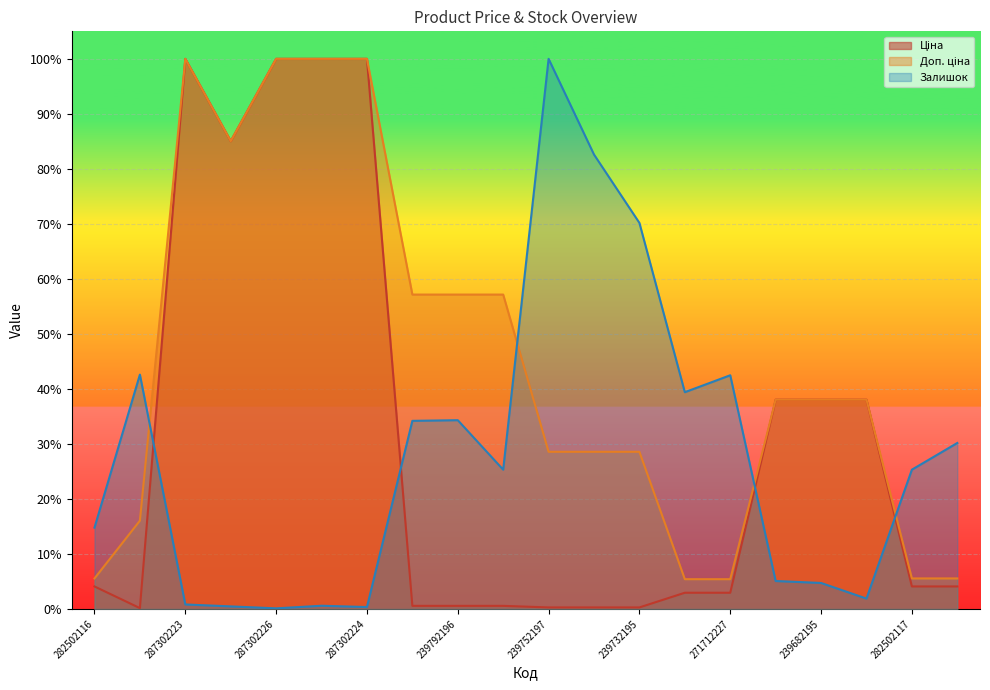

Reading left to right, extract all data points from this chart.

Ціна: 282502116=0.0	283972211=0.0	287302223=1.0	287292222=0.9	287302226=1.0	287302225=1.0	287302224=1.0	239792197=0.0	239792196=0.0	239772195=0.0	239752197=0.0	239752196=0.0	239732195=0.0	271712228=0.0	271712227=0.0	284392211=0.4	239682195=0.4	239682179=0.4	282502117=0.0	282502110=0.0
Доп. ціна: 282502116=0.1	283972211=0.2	287302223=1.0	287292222=0.9	287302226=1.0	287302225=1.0	287302224=1.0	239792197=0.6	239792196=0.6	239772195=0.6	239752197=0.3	239752196=0.3	239732195=0.3	271712228=0.1	271712227=0.1	284392211=0.4	239682195=0.4	239682179=0.4	282502117=0.1	282502110=0.1
Залишок: 282502116=0.1	283972211=0.4	287302223=0.0	287292222=0.0	287302226=0.0	287302225=0.0	287302224=0.0	239792197=0.3	239792196=0.3	239772195=0.3	239752197=1.0	239752196=0.8	239732195=0.7	271712228=0.4	271712227=0.4	284392211=0.1	239682195=0.0	239682179=0.0	282502117=0.3	282502110=0.3